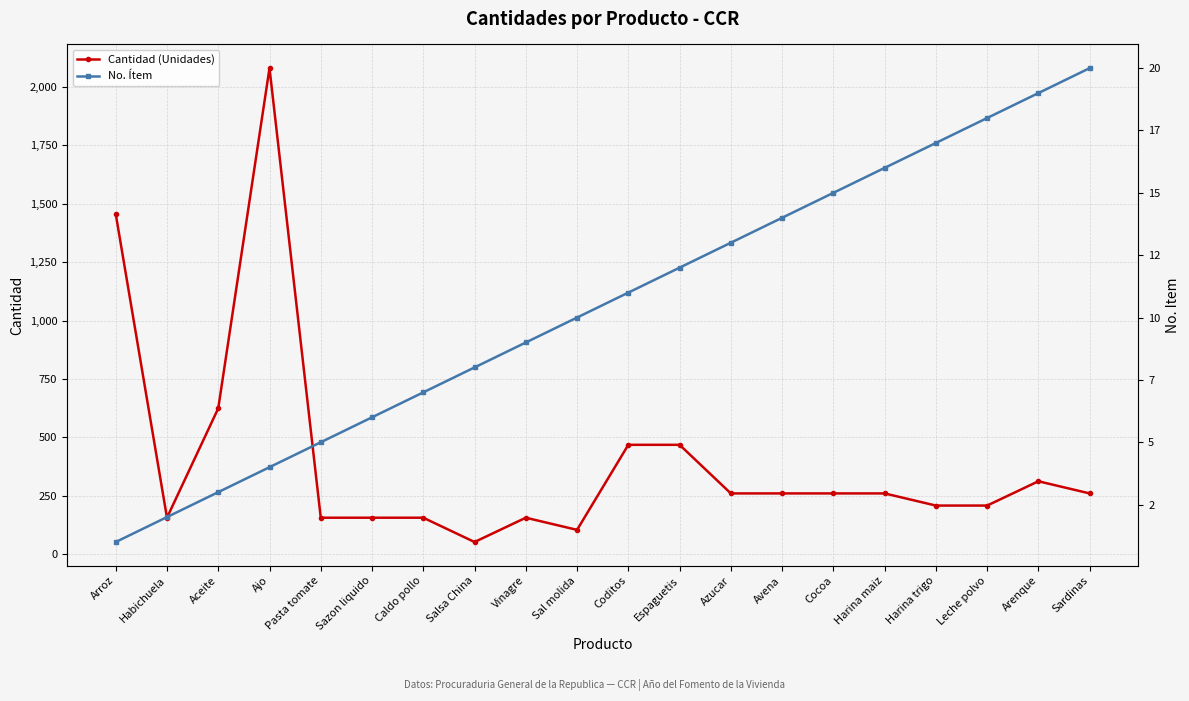

At Caldo pollo, list the series in order from largest to smallest.

Cantidad (Unidades), No. Ítem